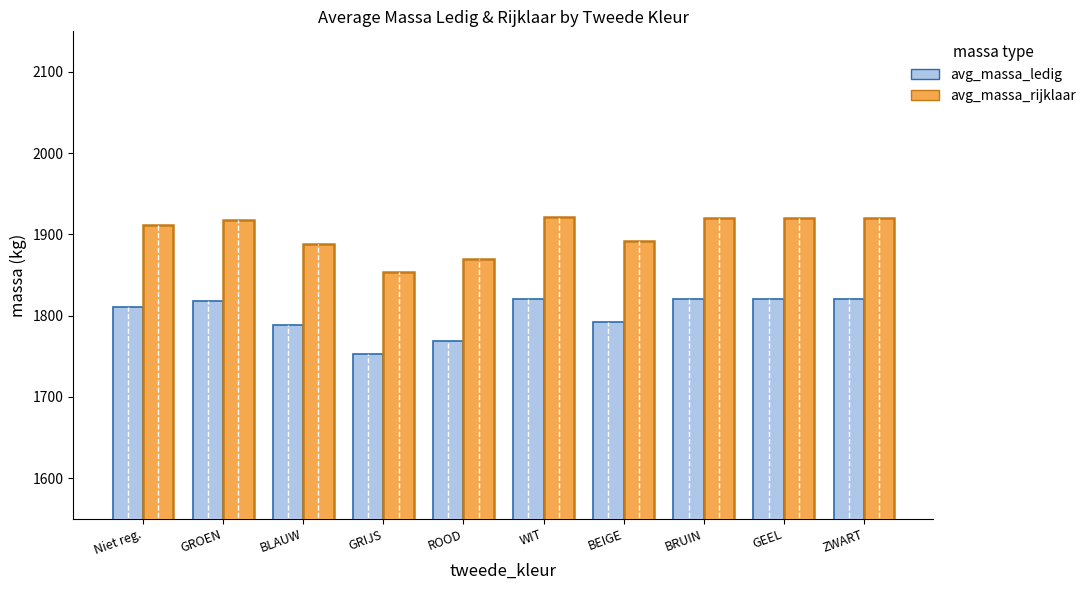

Where does the avg_massa_ledig series first go above 1817?

GROEN